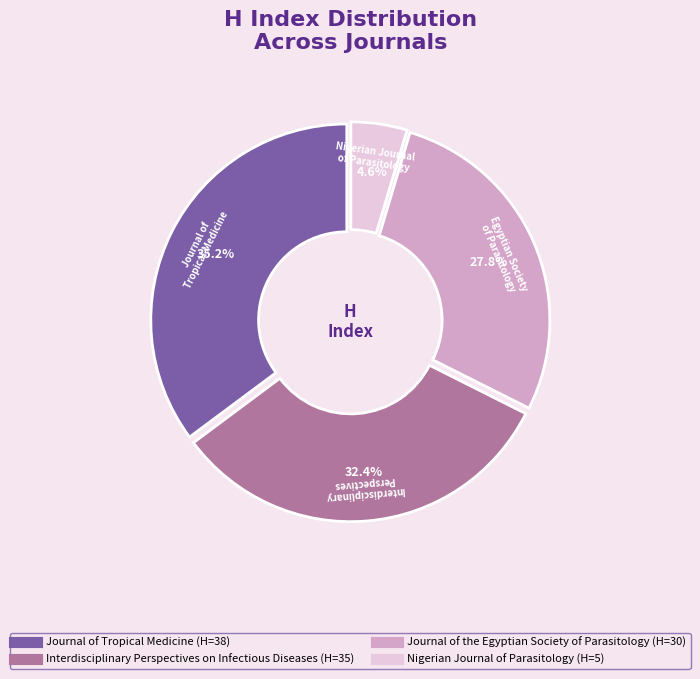

The Nigerian Journal of Parasitology slice represents 5% of the pie. True or false?

True